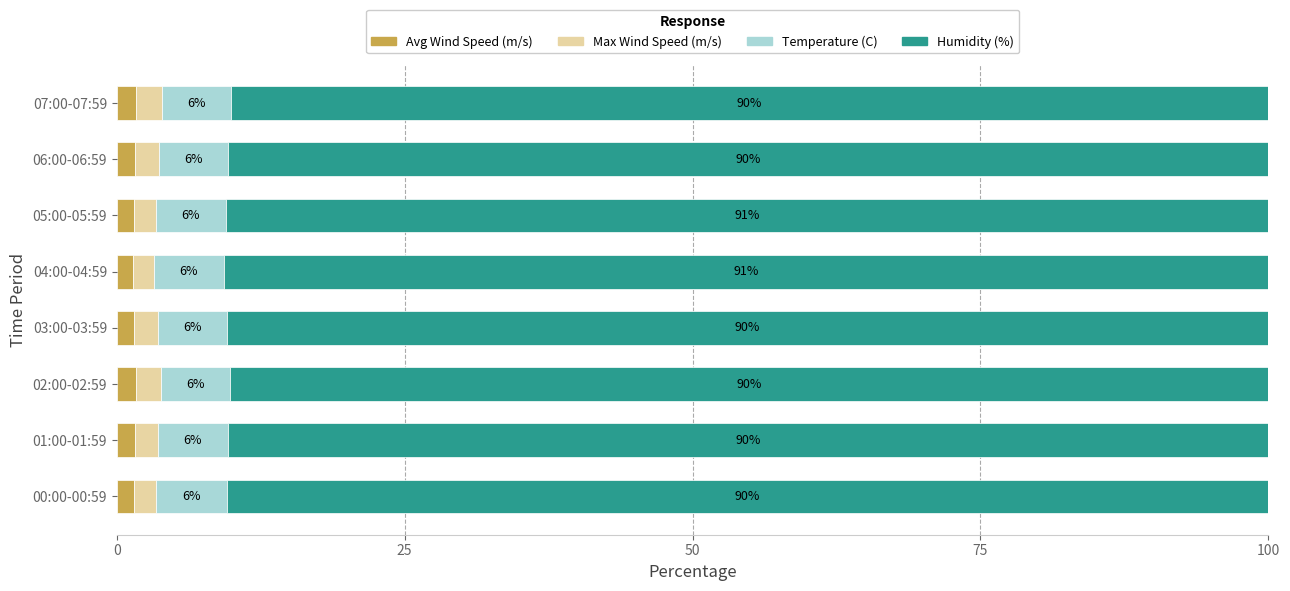

How many Avg Wind Speed (m/s) values are between 1 and 2?

8